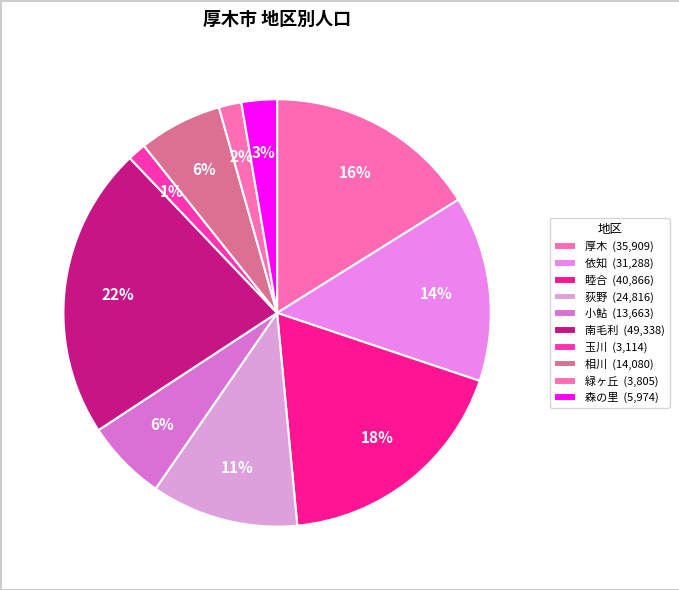

Between 緑ヶ丘 and 小鮎, which is larger?

小鮎